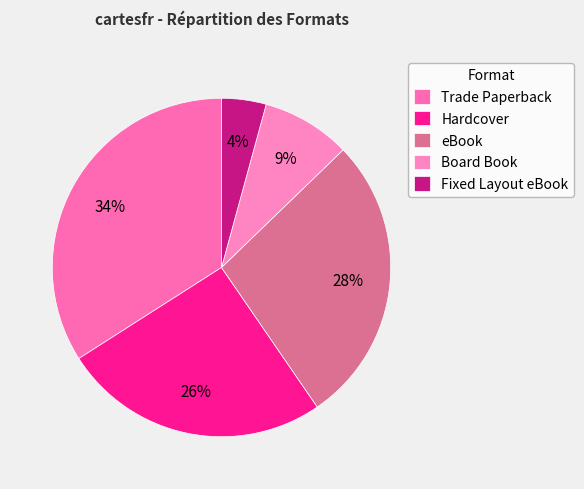

What percentage is the eBook slice, to the nearest percent?

28%